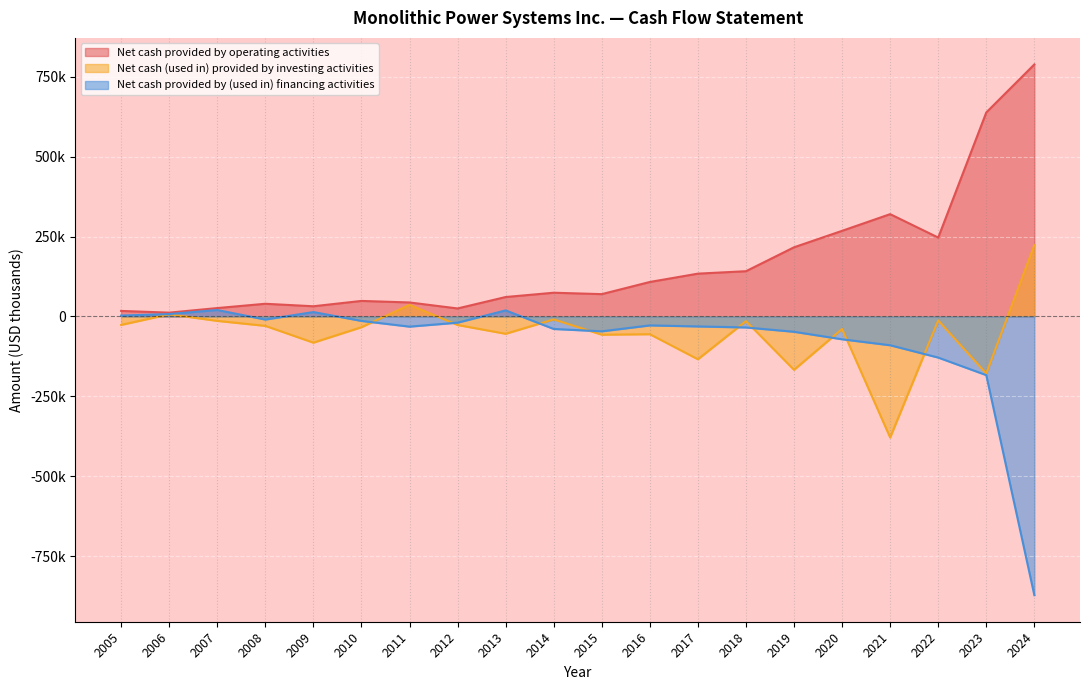

What is the total value across all series at 2018?

92152